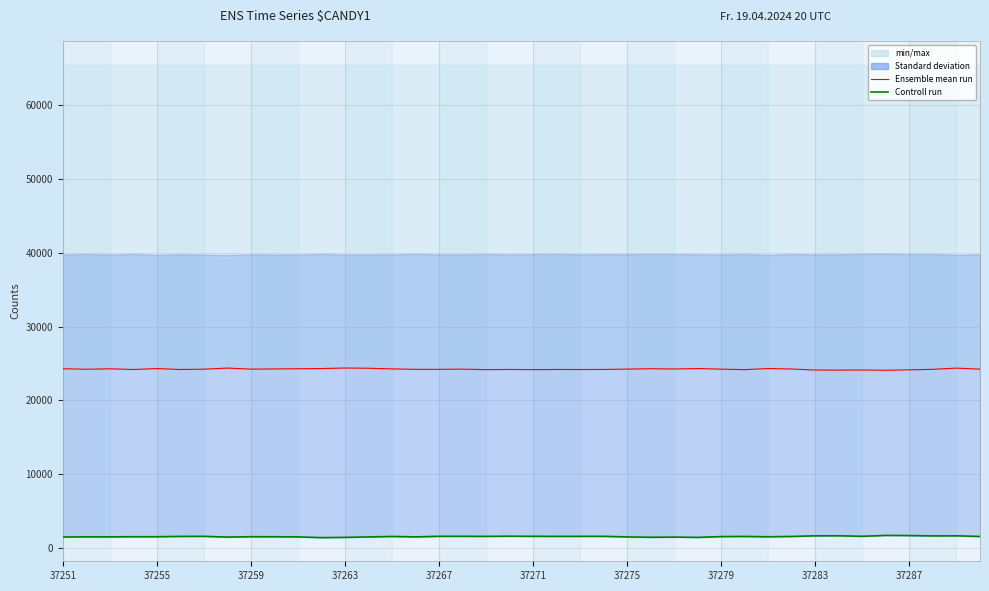

True or false: Ensemble mean run has a value of 24187 at 19.

True